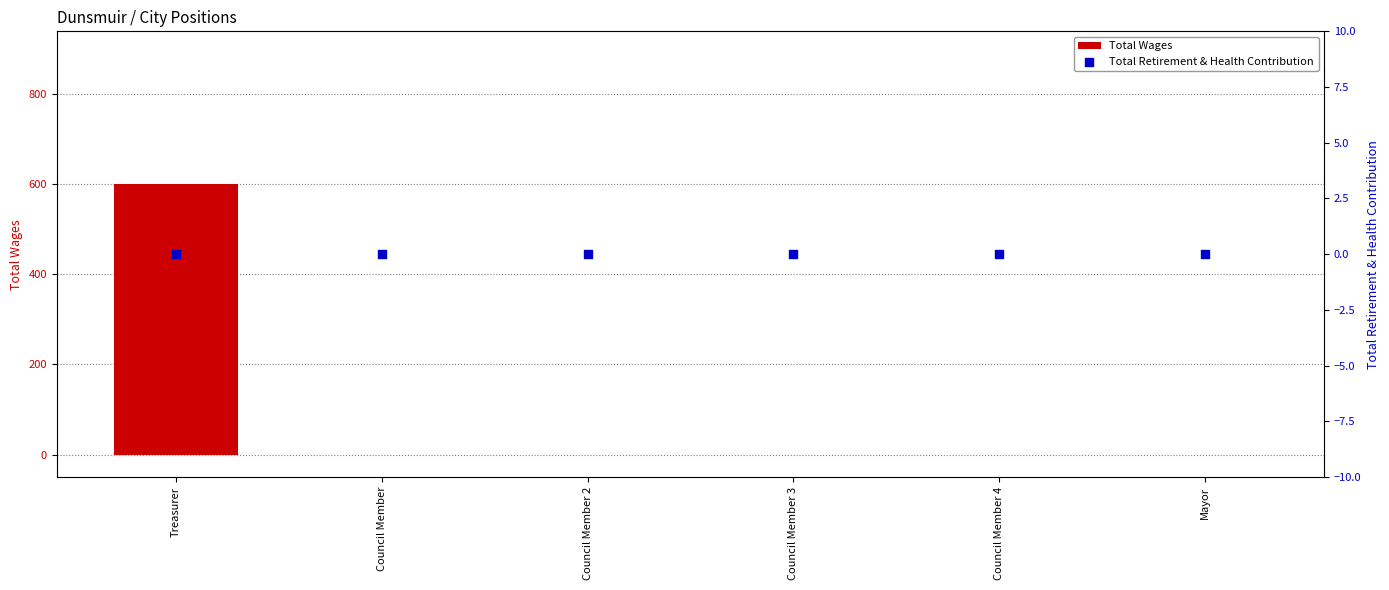

Which series has the largest total across all categories?

Total Wages